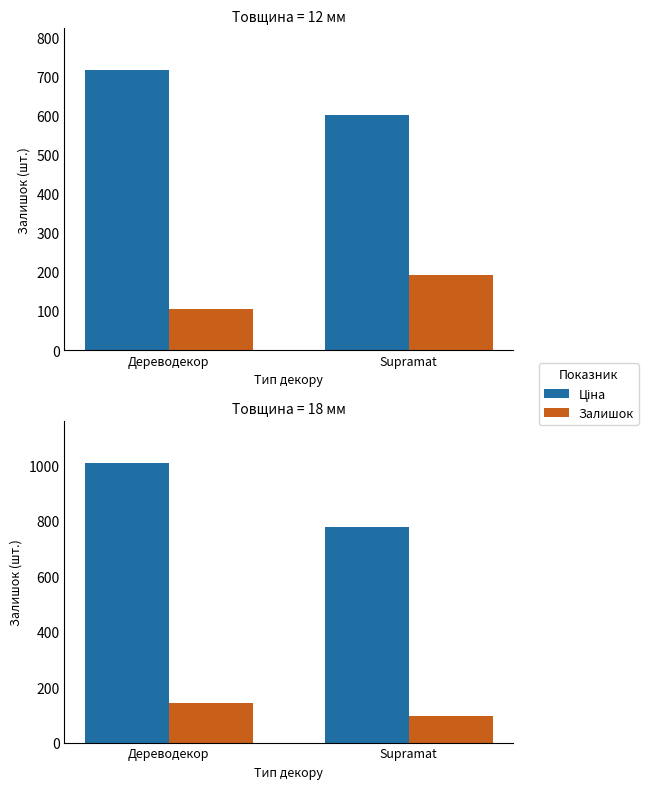

Is the value of Ціна at Дереводекор greater than the value of Залишок at Supramat?

Yes